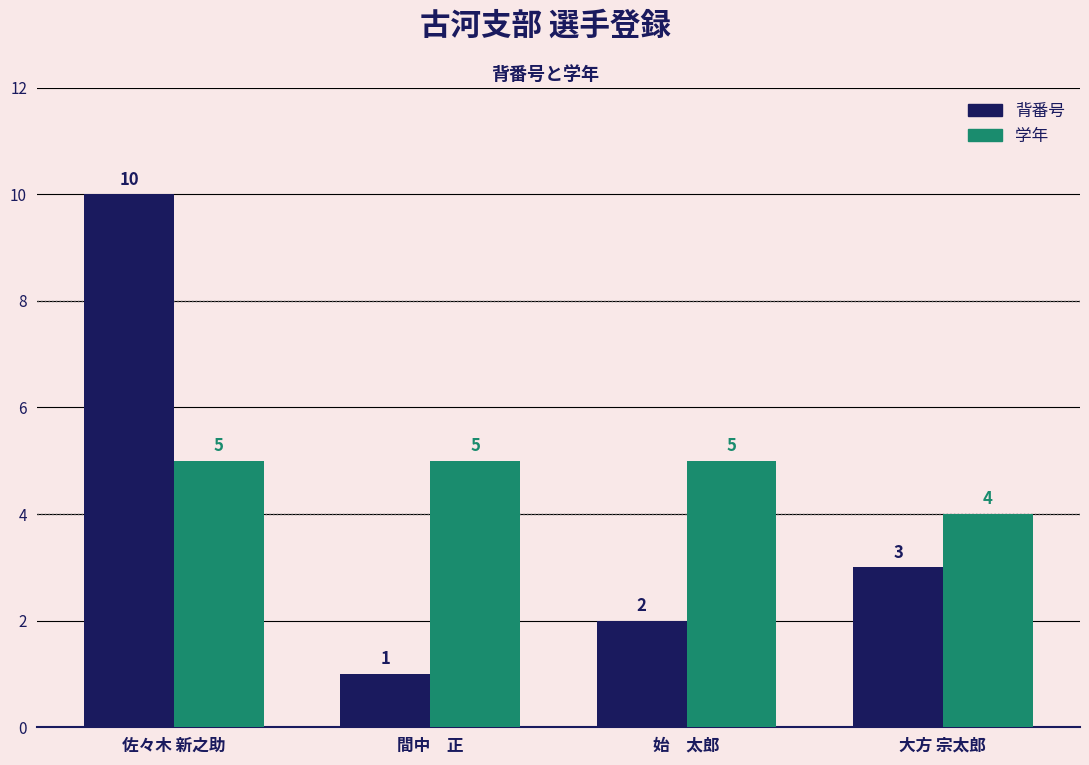

What is the approximate value of 背番号 at 始　太郎?

2